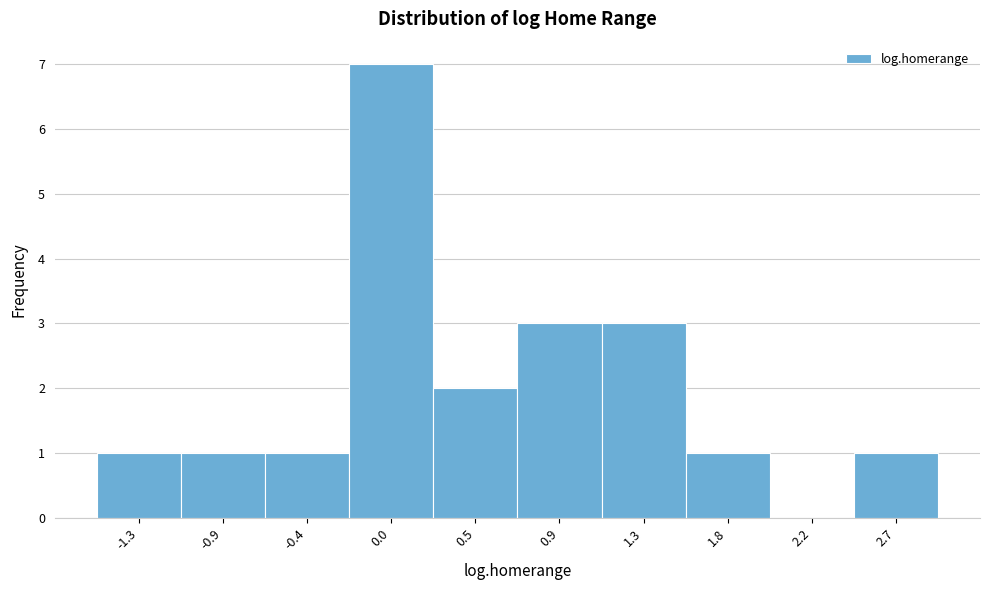

Reading left to right, transcribe all the data shown in this chart.

-1.3=1	-0.9=1	-0.4=1	0.0=7	0.5=2	0.9=3	1.3=3	1.8=1	2.2=0	2.7=1